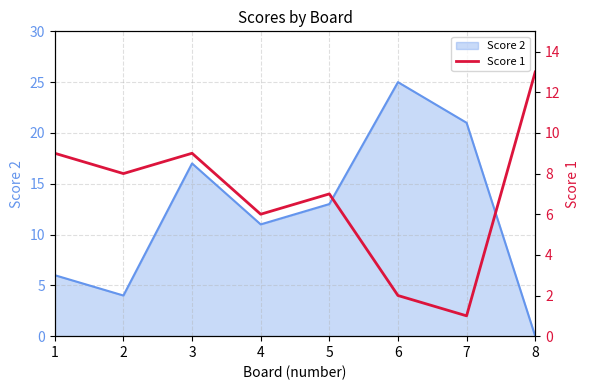

How many interior local peaks (higher than both neighbors) does the data have?

2